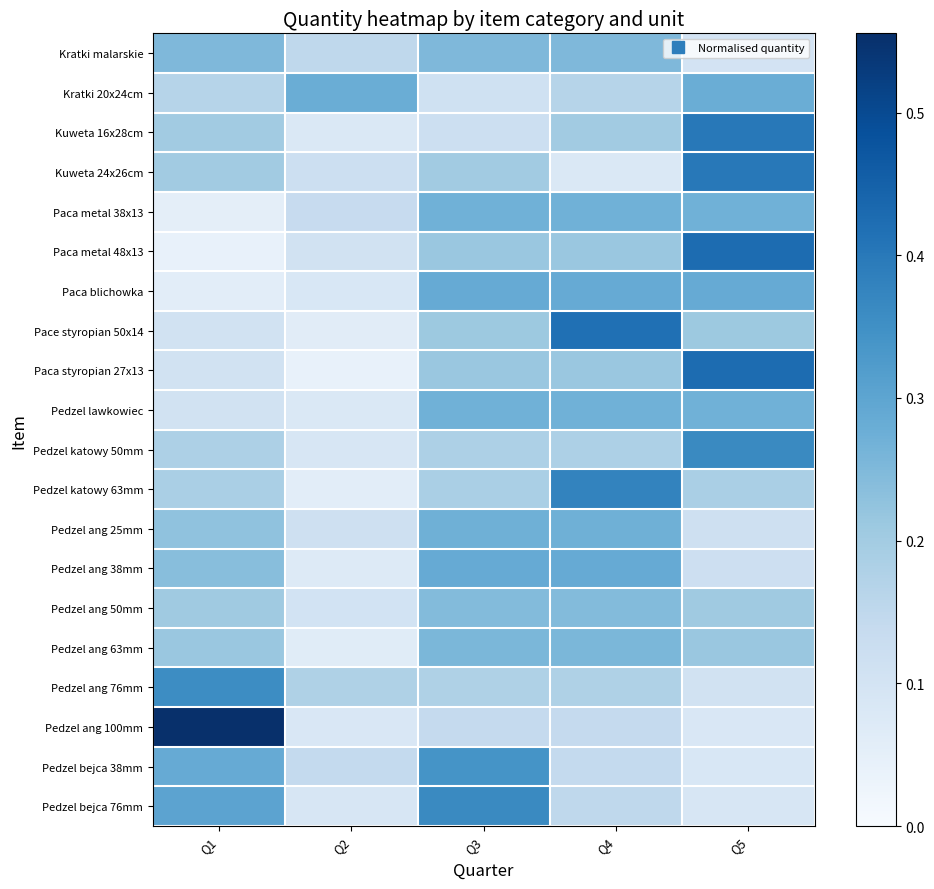

Reading right to left, extract all data points from this chart.

Kratki malarskie: Q5=0.1	Q4=0.2	Q3=0.2	Q2=0.1	Q1=0.2
Kratki 20x24cm: Q5=0.3	Q4=0.2	Q3=0.1	Q2=0.3	Q1=0.2
Kuweta 16x28cm: Q5=0.4	Q4=0.2	Q3=0.1	Q2=0.1	Q1=0.2
Kuweta 24x26cm: Q5=0.4	Q4=0.1	Q3=0.2	Q2=0.1	Q1=0.2
Paca metal 38x13: Q5=0.3	Q4=0.3	Q3=0.3	Q2=0.1	Q1=0.1
Paca metal 48x13: Q5=0.4	Q4=0.2	Q3=0.2	Q2=0.1	Q1=0.0
Paca blichowka: Q5=0.3	Q4=0.3	Q3=0.3	Q2=0.1	Q1=0.1
Pace styropian 50x14: Q5=0.2	Q4=0.4	Q3=0.2	Q2=0.1	Q1=0.1
Paca styropian 27x13: Q5=0.4	Q4=0.2	Q3=0.2	Q2=0.0	Q1=0.1
Pedzel lawkowiec: Q5=0.3	Q4=0.3	Q3=0.3	Q2=0.1	Q1=0.1
Pedzel katowy 50mm: Q5=0.4	Q4=0.2	Q3=0.2	Q2=0.1	Q1=0.2
Pedzel katowy 63mm: Q5=0.2	Q4=0.4	Q3=0.2	Q2=0.1	Q1=0.2
Pedzel ang 25mm: Q5=0.1	Q4=0.3	Q3=0.3	Q2=0.1	Q1=0.2
Pedzel ang 38mm: Q5=0.1	Q4=0.3	Q3=0.3	Q2=0.1	Q1=0.2
Pedzel ang 50mm: Q5=0.2	Q4=0.2	Q3=0.2	Q2=0.1	Q1=0.2
Pedzel ang 63mm: Q5=0.2	Q4=0.3	Q3=0.3	Q2=0.1	Q1=0.2
Pedzel ang 76mm: Q5=0.1	Q4=0.2	Q3=0.2	Q2=0.2	Q1=0.4
Pedzel ang 100mm: Q5=0.1	Q4=0.1	Q3=0.1	Q2=0.1	Q1=0.6
Pedzel bejca 38mm: Q5=0.1	Q4=0.1	Q3=0.3	Q2=0.1	Q1=0.3
Pedzel bejca 76mm: Q5=0.1	Q4=0.2	Q3=0.4	Q2=0.1	Q1=0.3